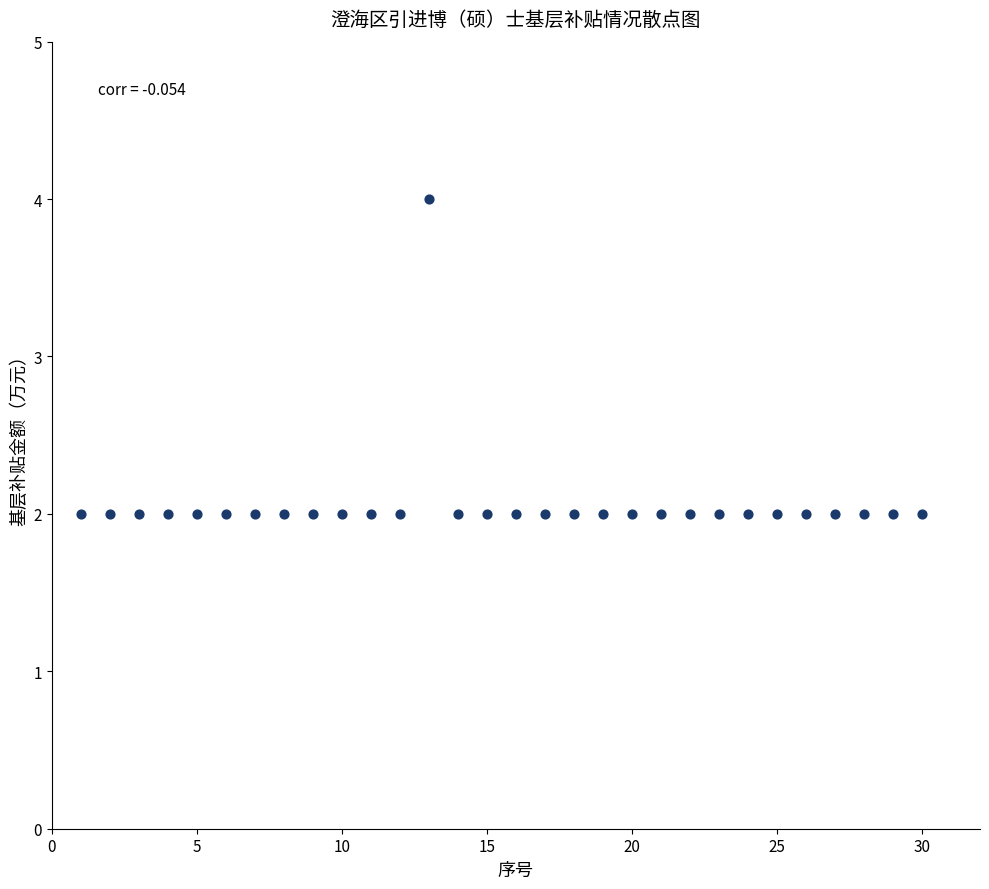

What is the range of X values (max minus min)?

29